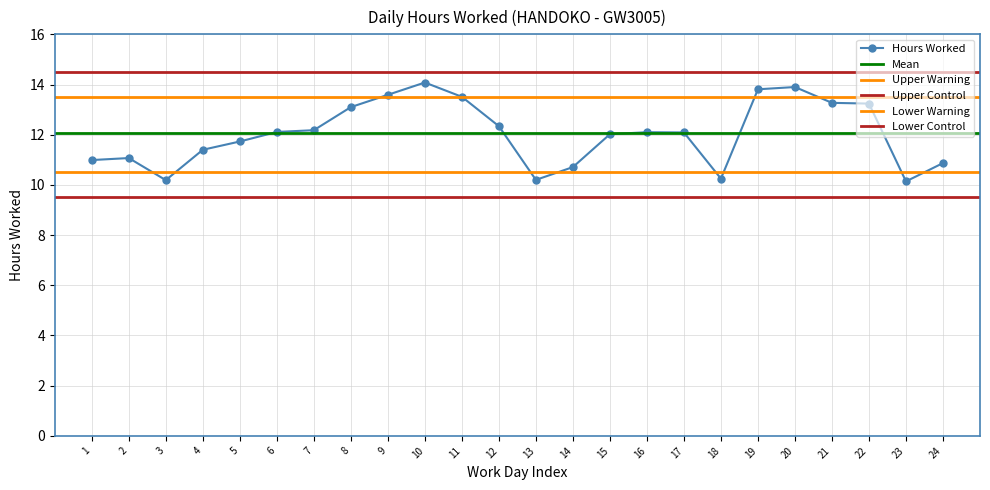

What is the lowest value of the Hours Worked series?

10.1